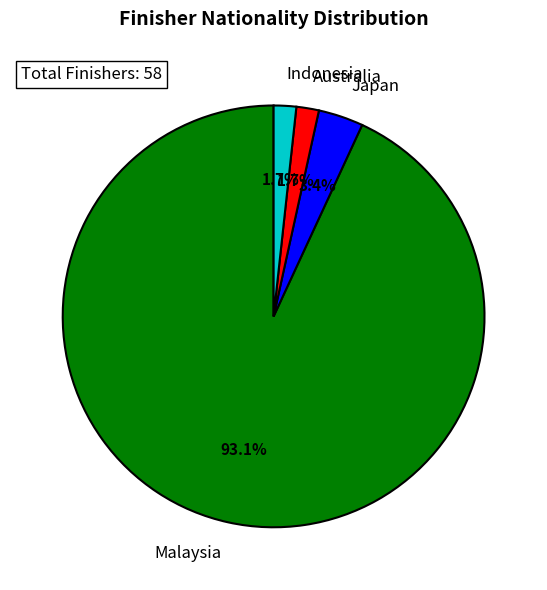

Approximately how many times larger is the value at Indonesia compared to Australia?

1.0